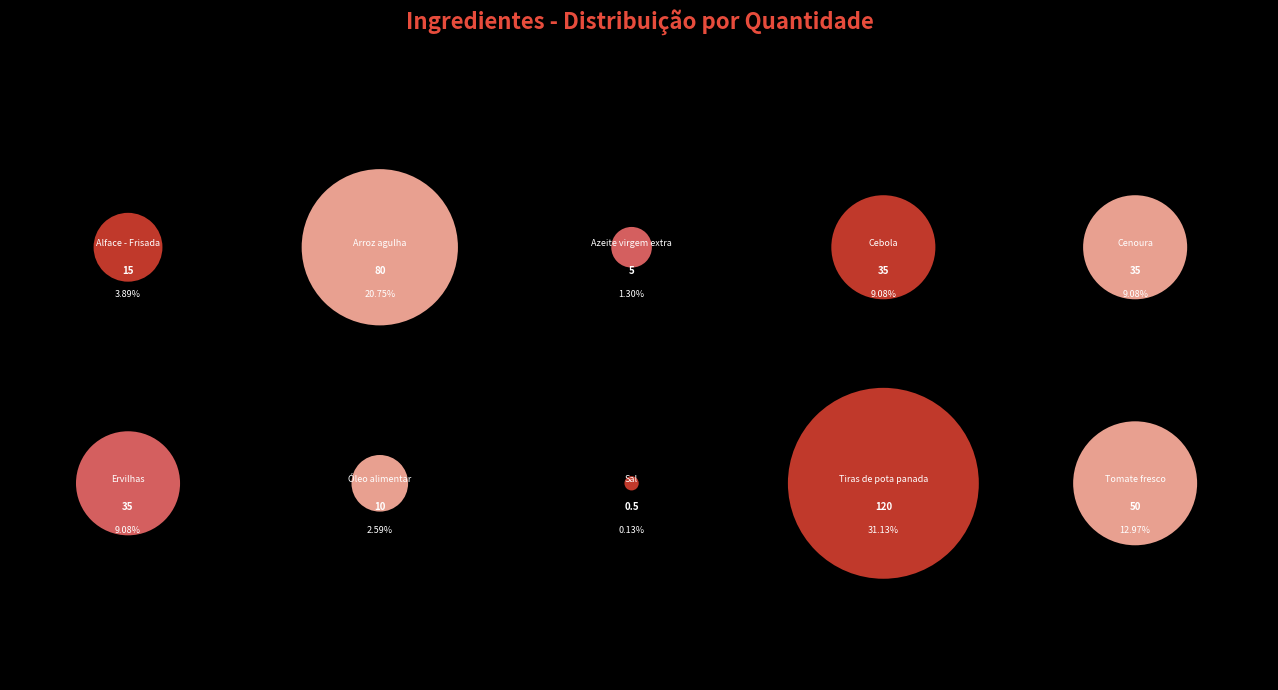

True or false: Azeite virgem extra accounts for 1% of the total.

True